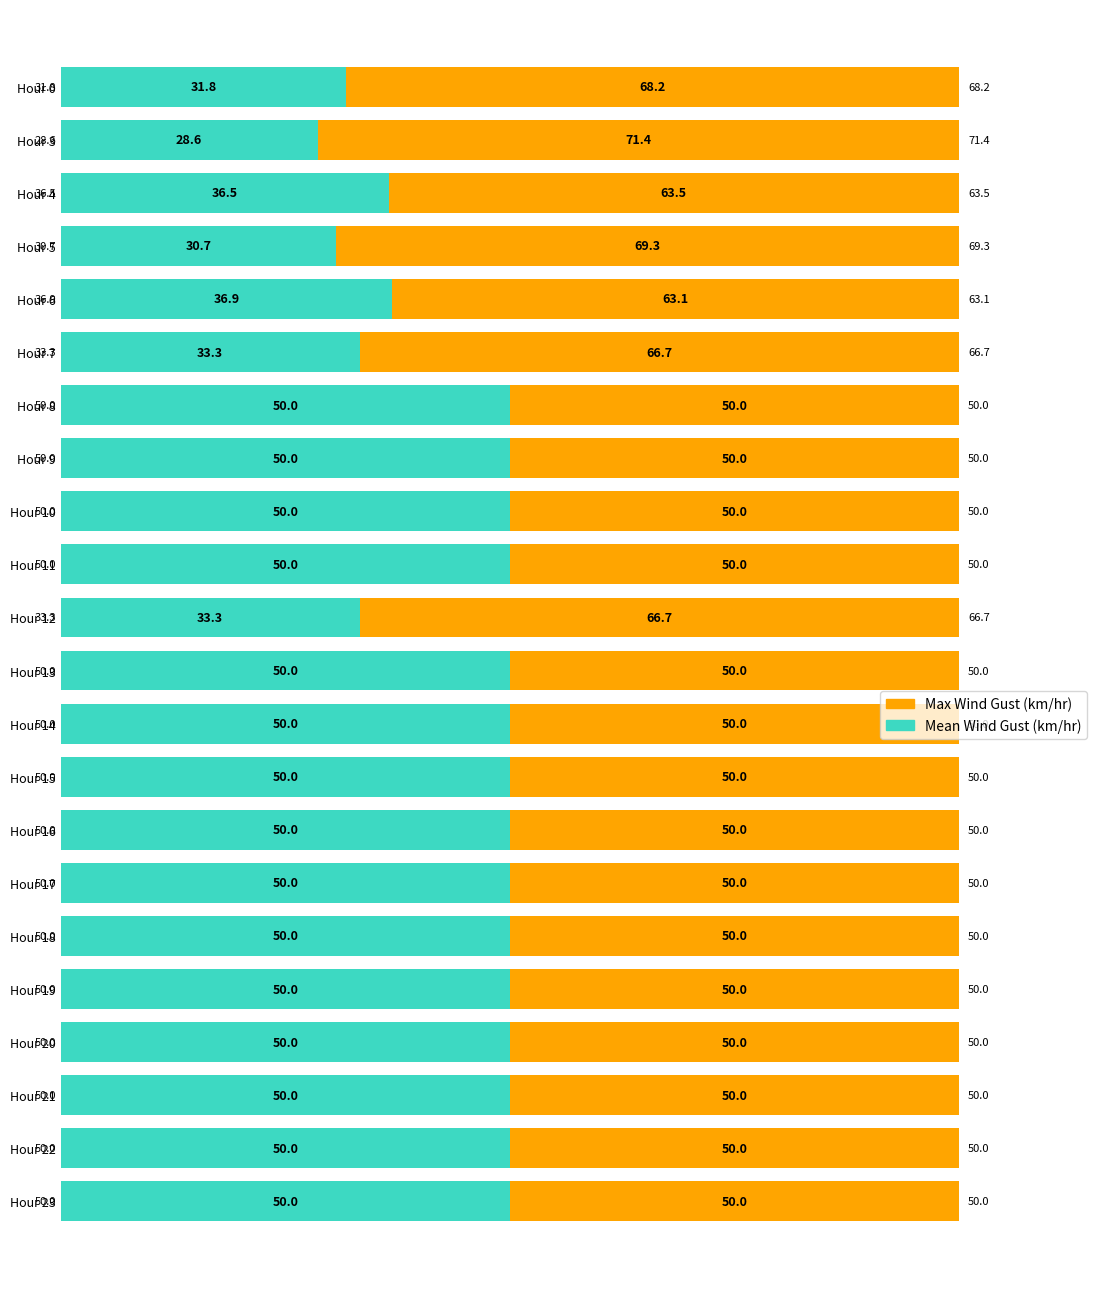

True or false: Mean Wind Gust (km/hr) has a value of 50.0 at Hour 15.

True